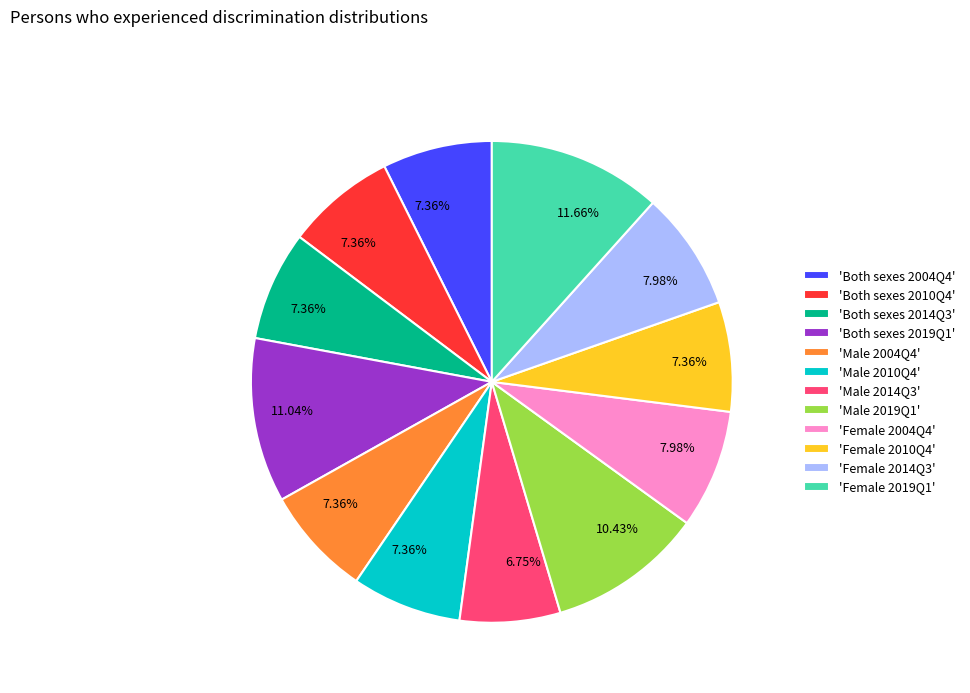

Which slice is the largest?

'Female 2019Q1'